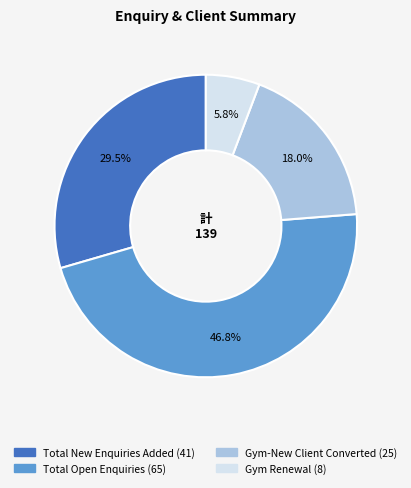

Count the number of slices in the pie.

4